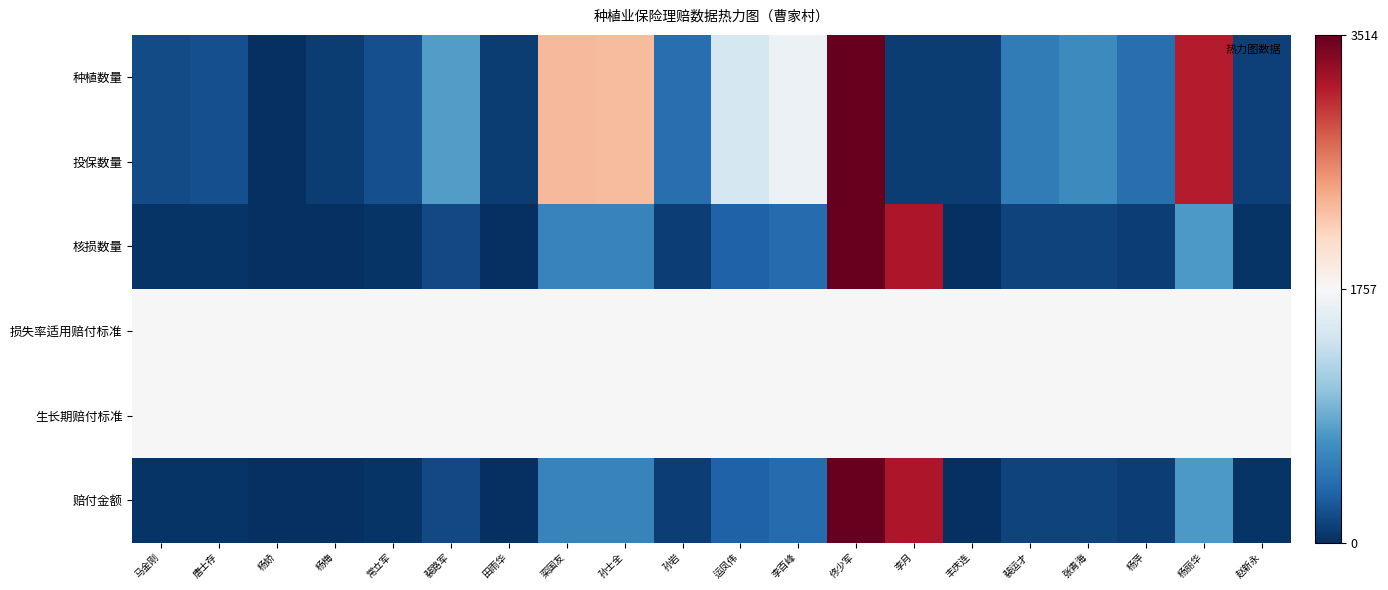

How many distinct data groups are displayed?

6